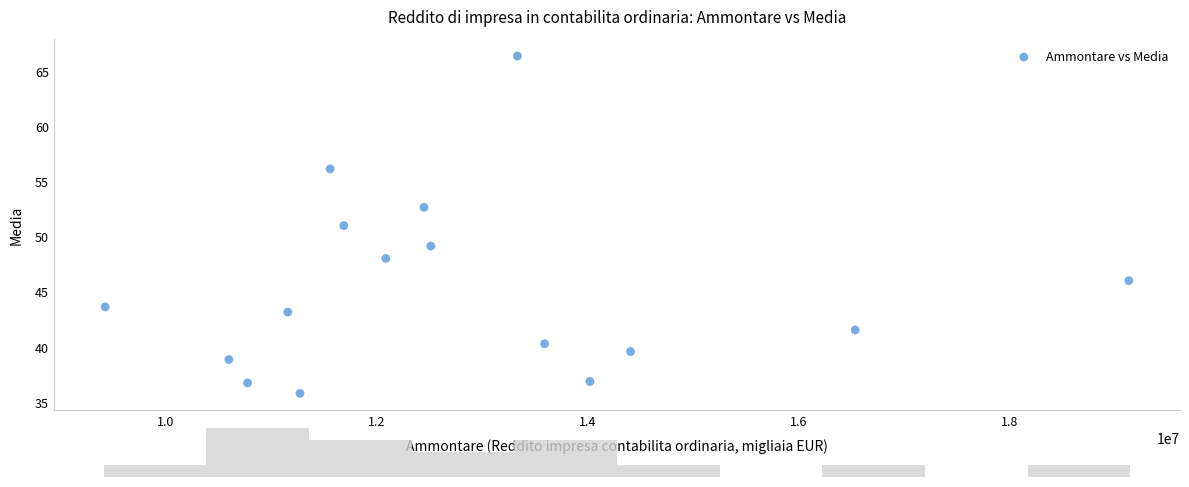

What is the range of X values (max minus min)?

9699074.2